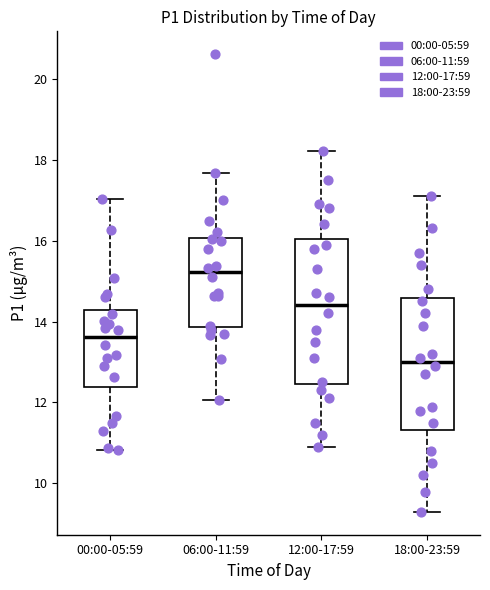

Where does the upper whisker of the box for 06:00-11:59 end on the y-axis? The values are not printed on the chart, so give them approximately, as read against the axis.

17.6